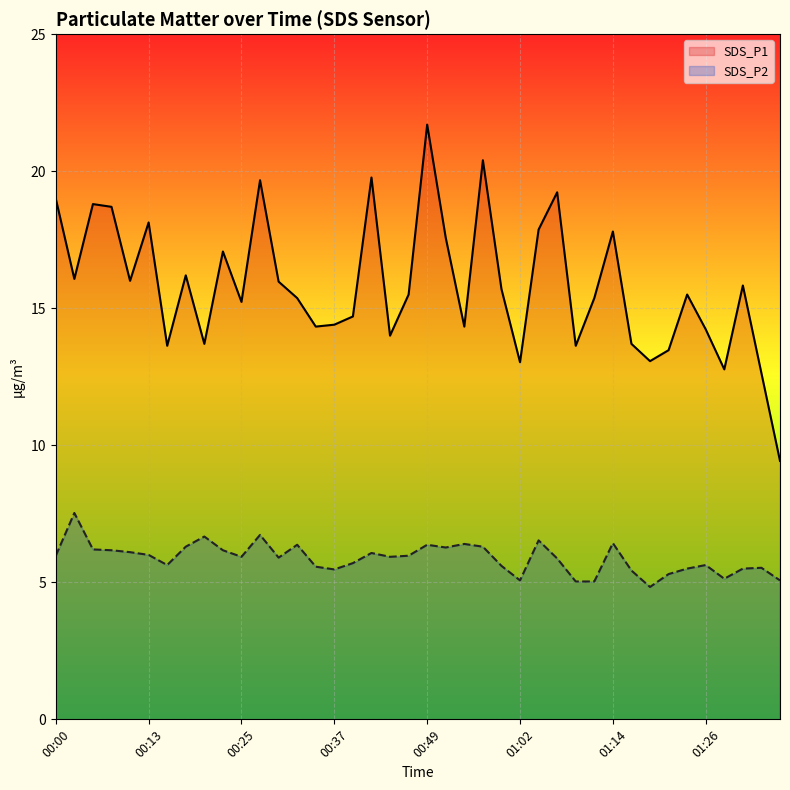

What is the sum of all SDS_P2 values?

235.2